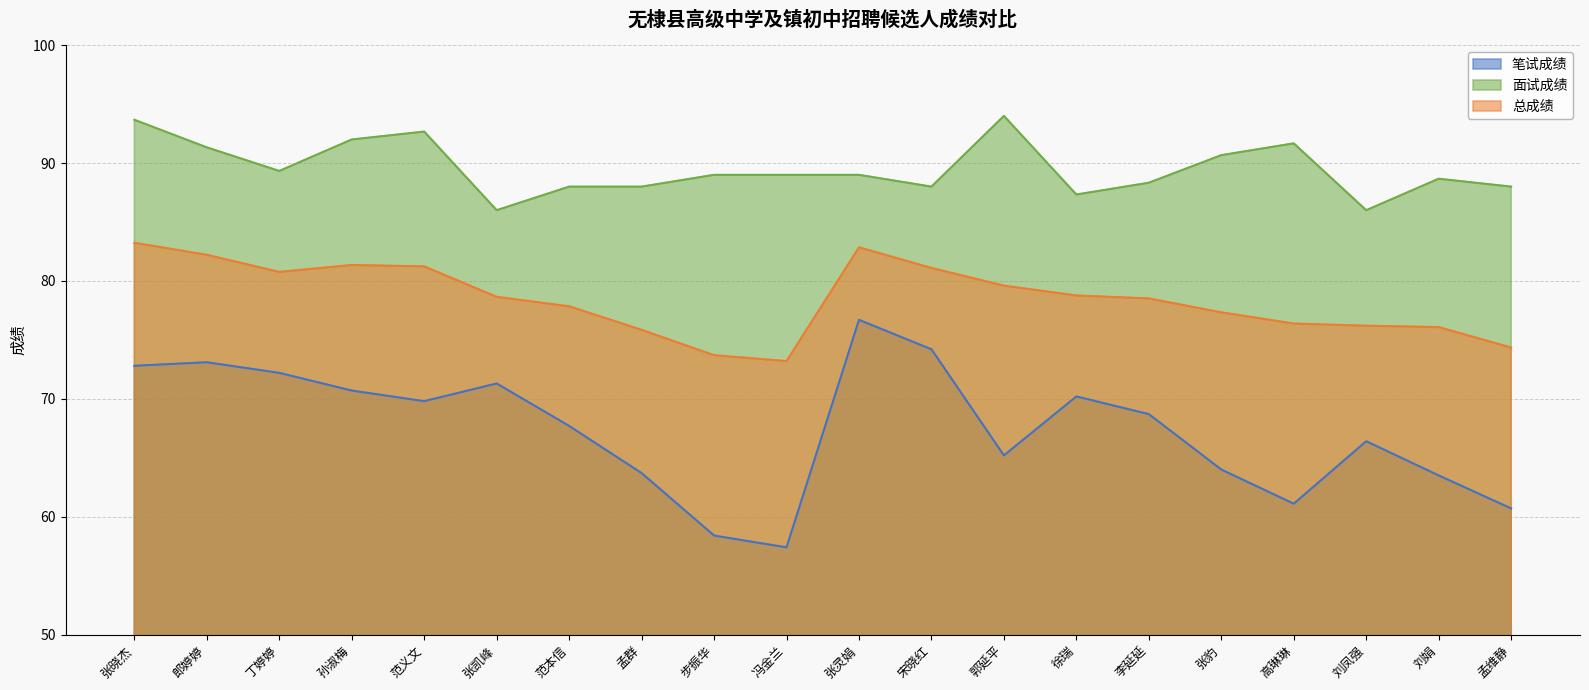

Which series has the widest spread of values?

笔试成绩